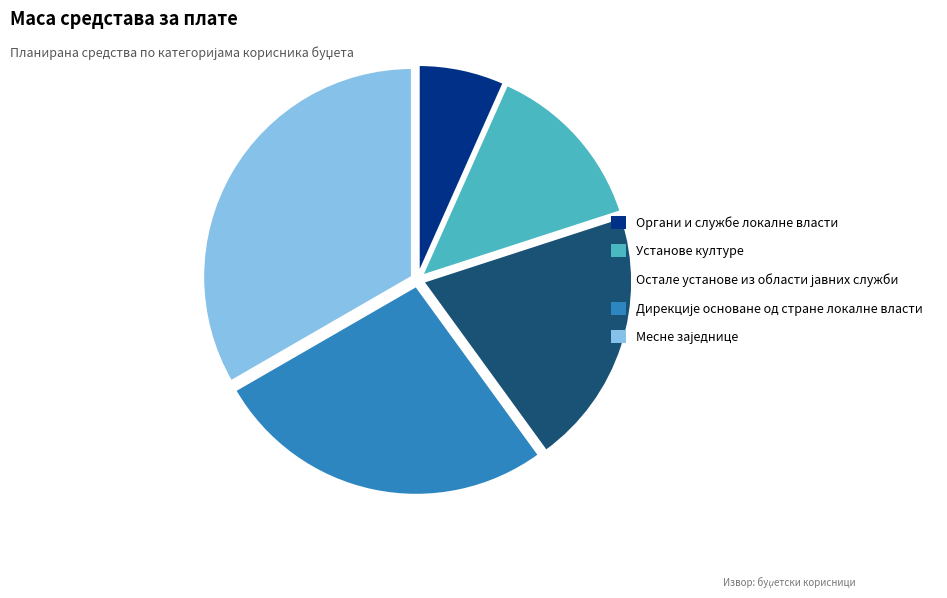

Is it true that Установе културе is 13% of the pie?

True